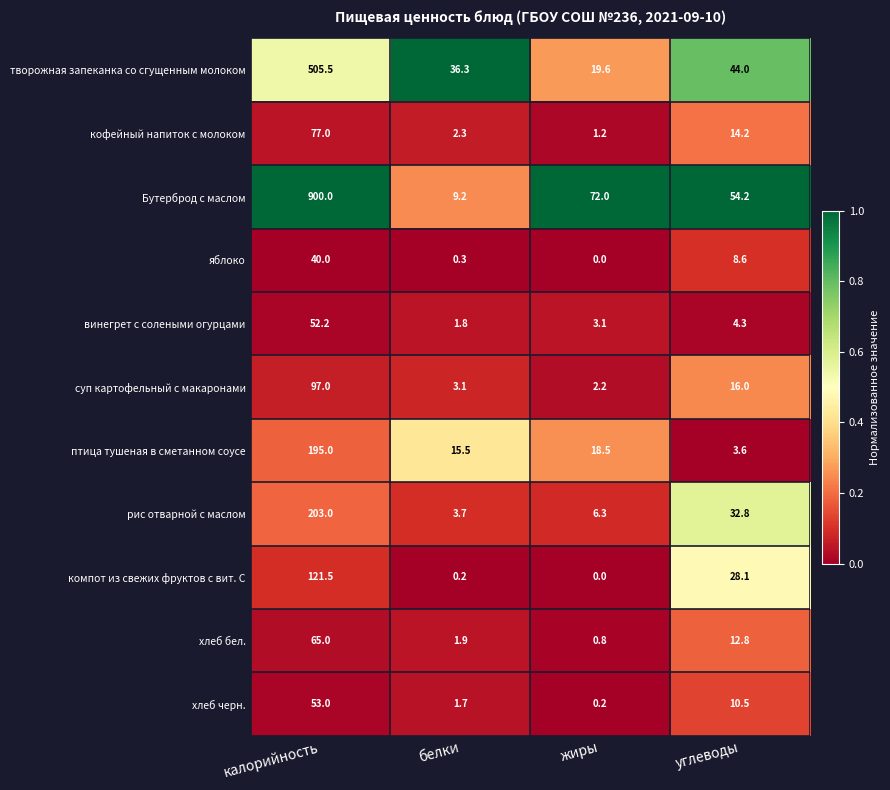

List the series in order of their peak value, highest first.

Бутерброд с маслом, творожная запеканка со сгущенным молоком, рис отварной с маслом, птица тушеная в сметанном соусе, компот из свежих фруктов с вит. С, суп картофельный с макаронами, кофейный напиток с молоком, хлеб бел., хлеб черн., винегрет с солеными огурцами, яблоко